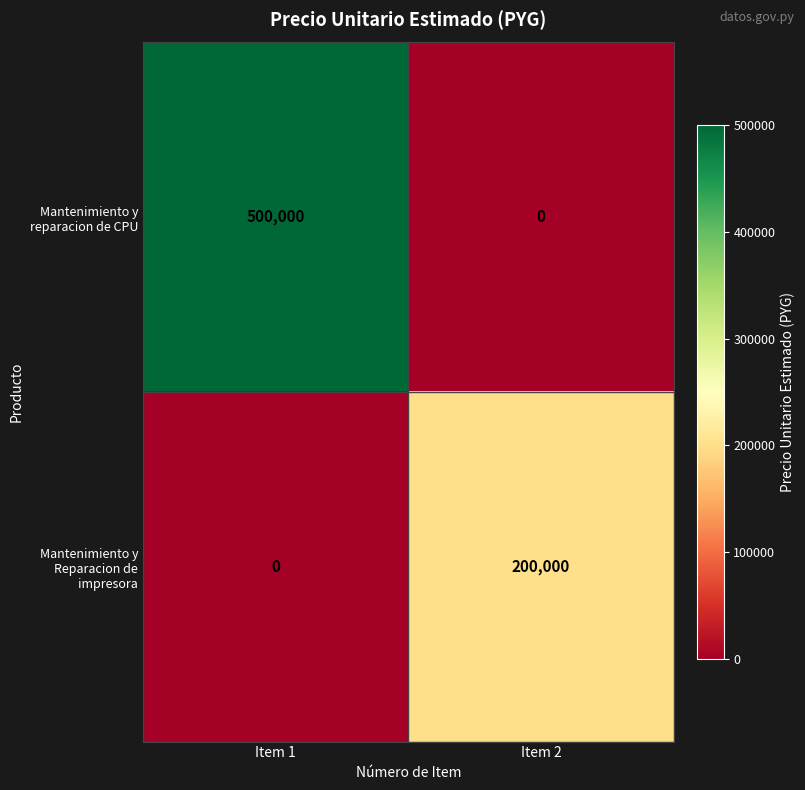

What value does the Mantenimiento y Reparacion de impresora series have at Item 2, to the nearest 50?

200000